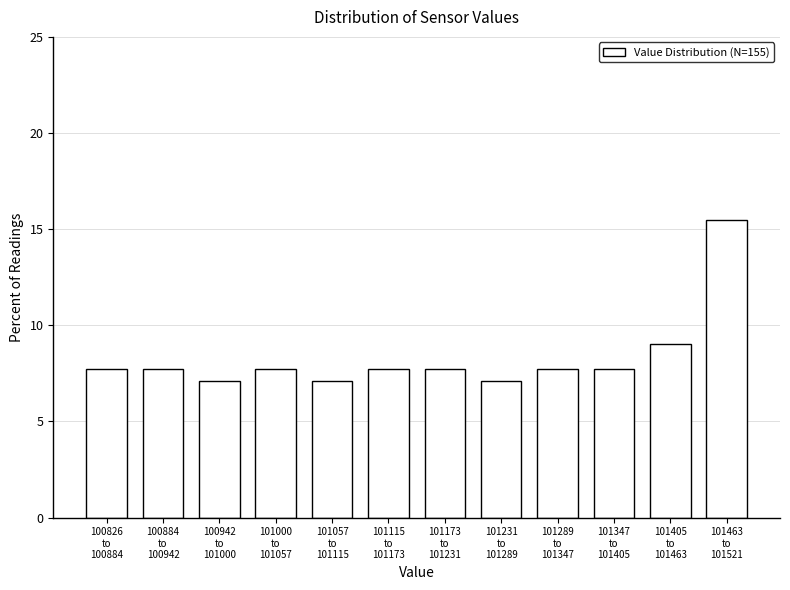

Reading left to right, list all the values displayed in this chart.

7.7	7.7	7.1	7.7	7.1	7.7	7.7	7.1	7.7	7.7	9.0	15.5